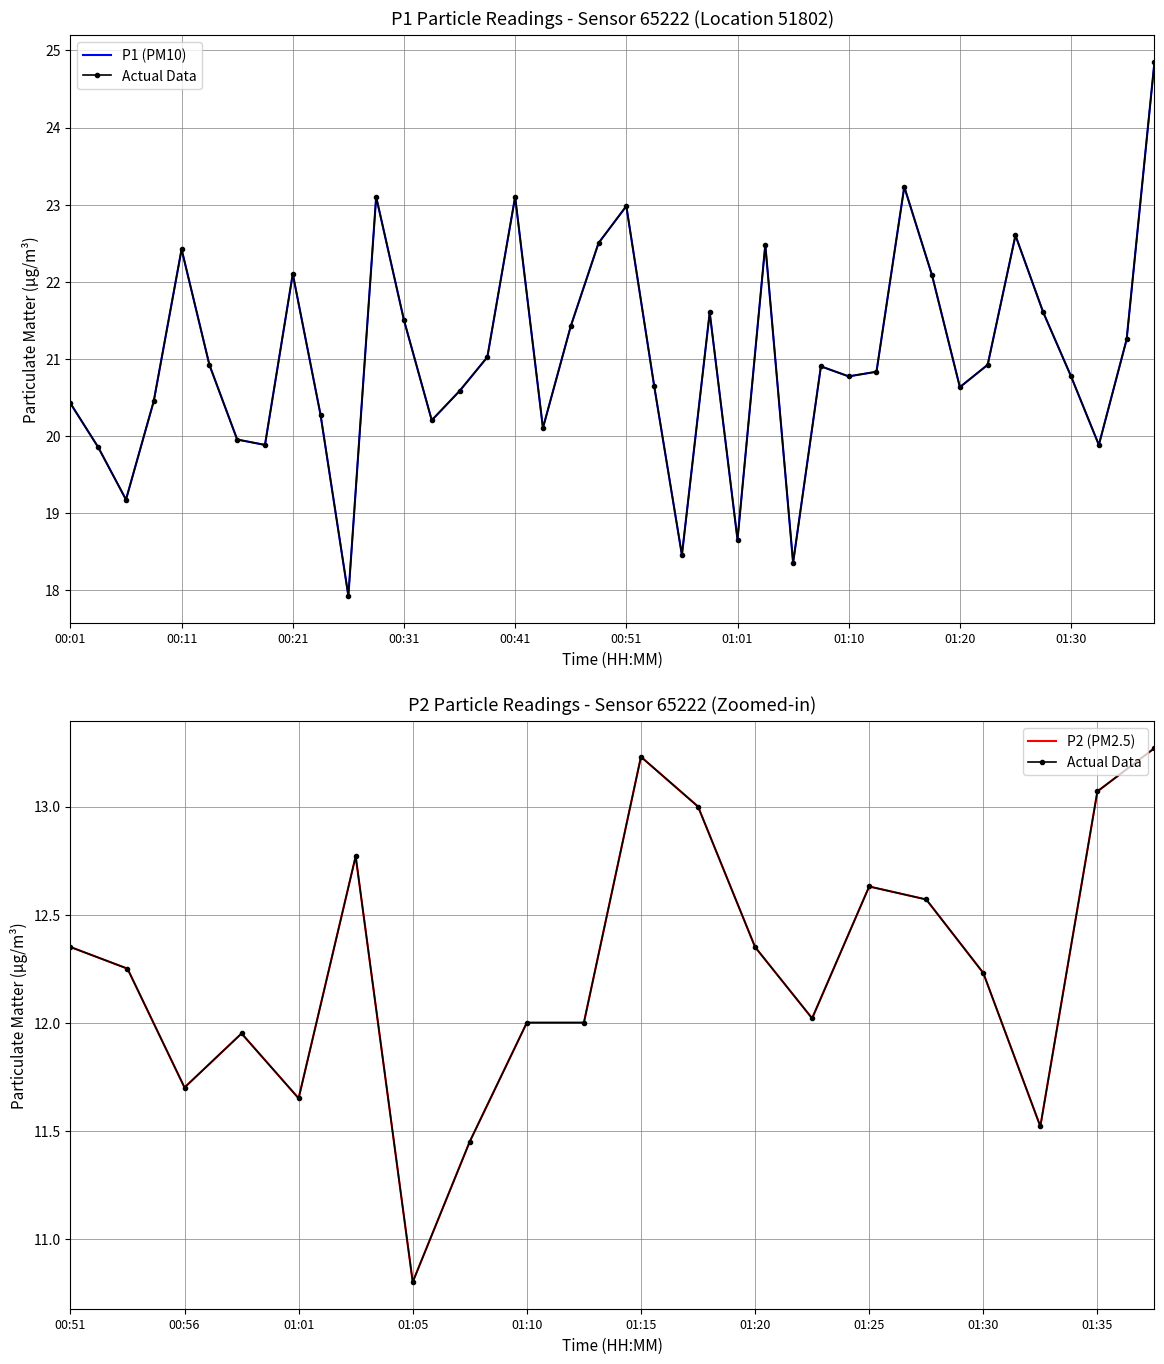

The chart shows a value of 31.1 at 00:58. True or false?

False